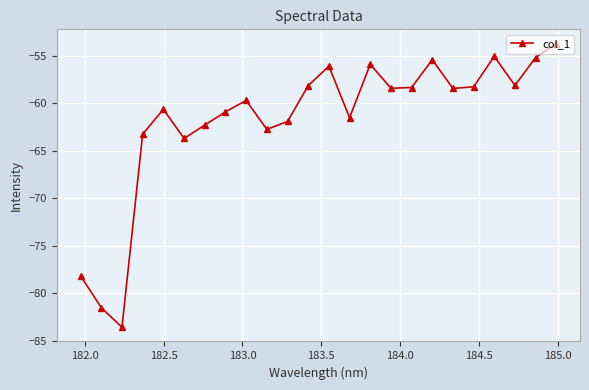

What is the smallest value displayed?

-83.6